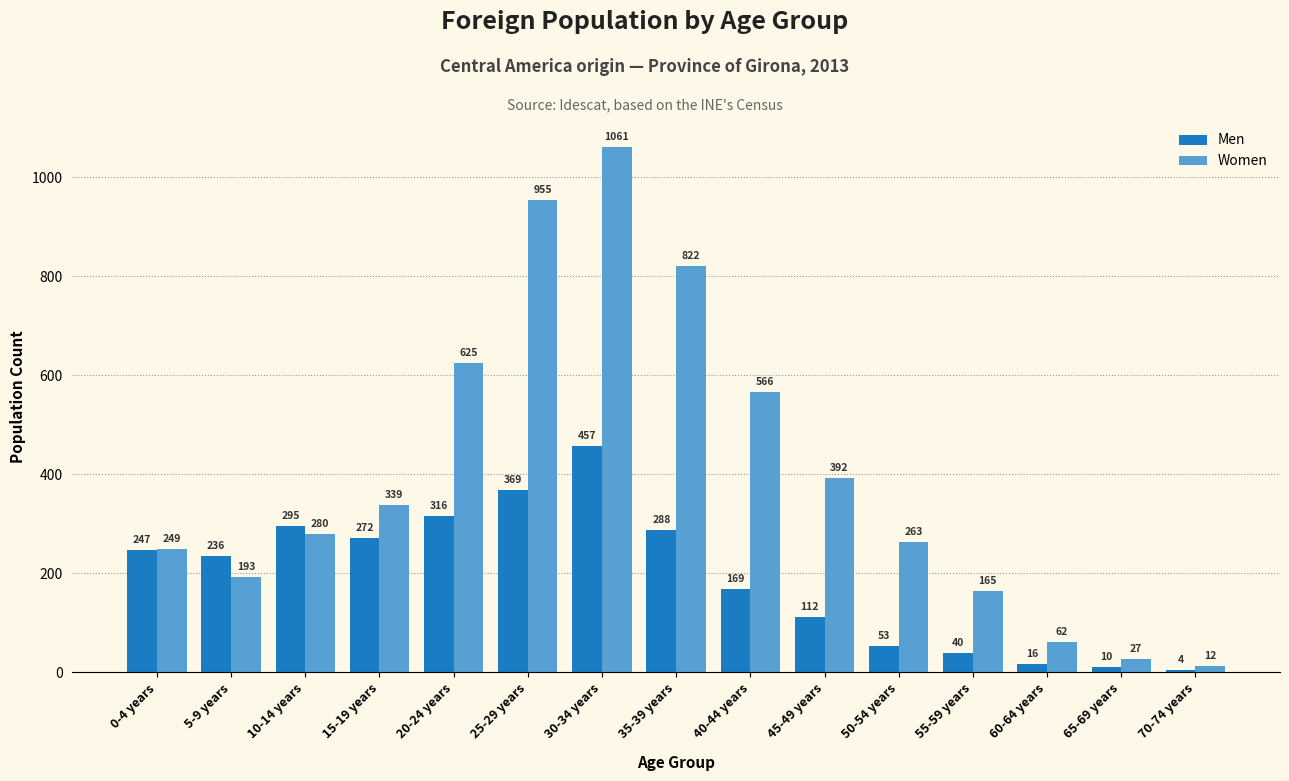

The value of Women at 0-4 years is 390. True or false?

False